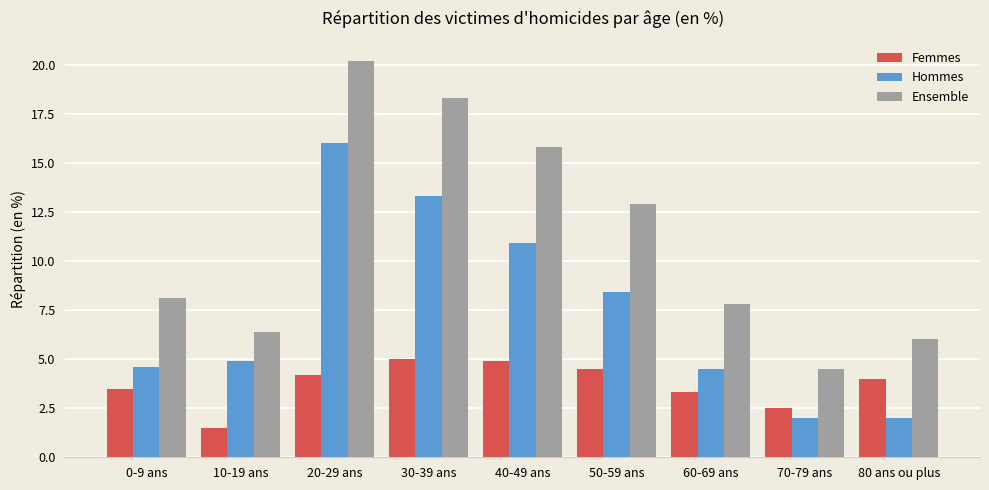

Which series has the widest spread of values?

Ensemble